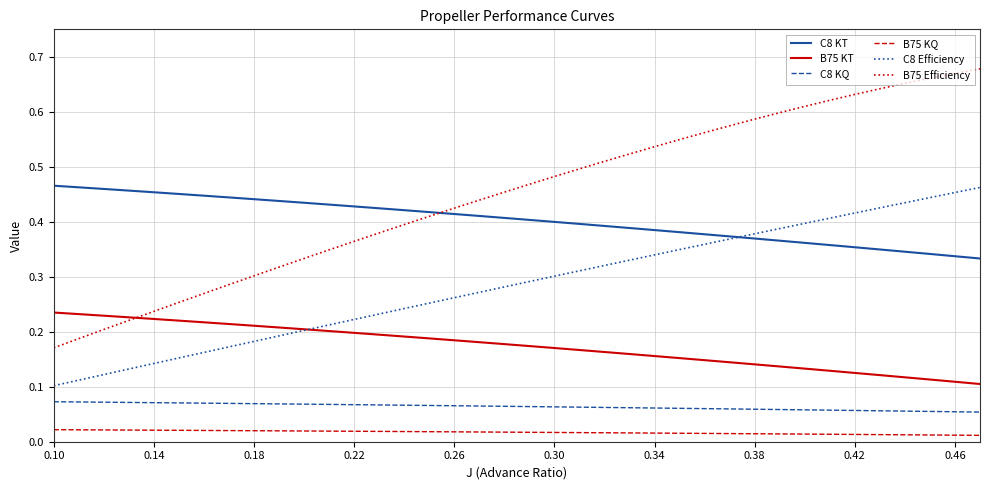

Which series has the largest total across all categories?

B75 Efficiency